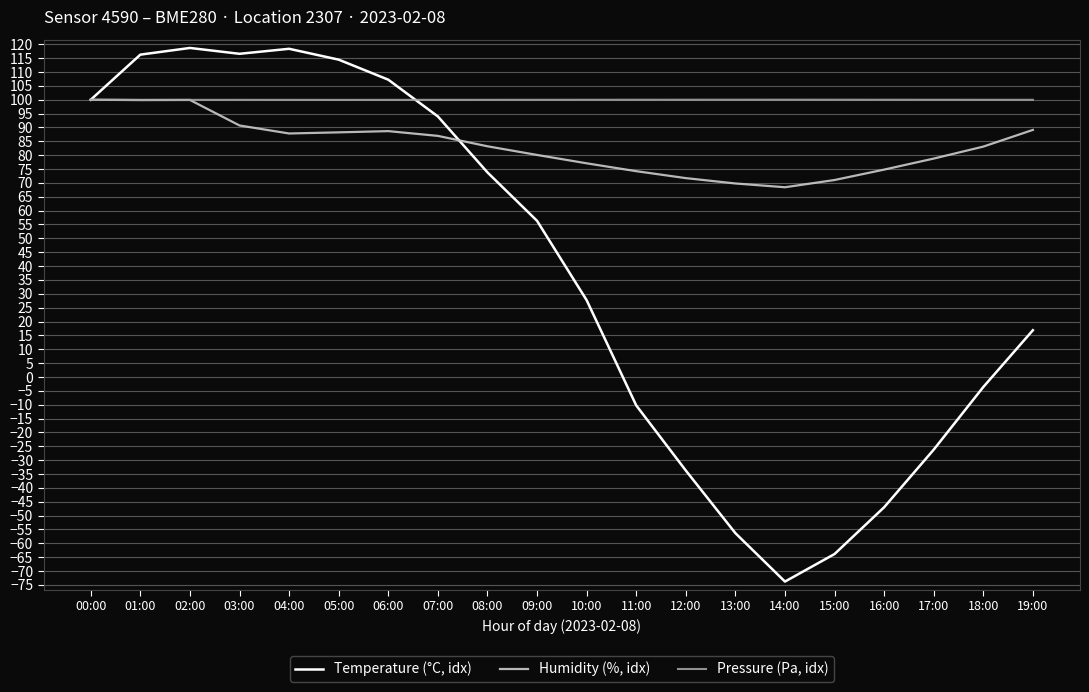

What position from the right is 14:00?

6